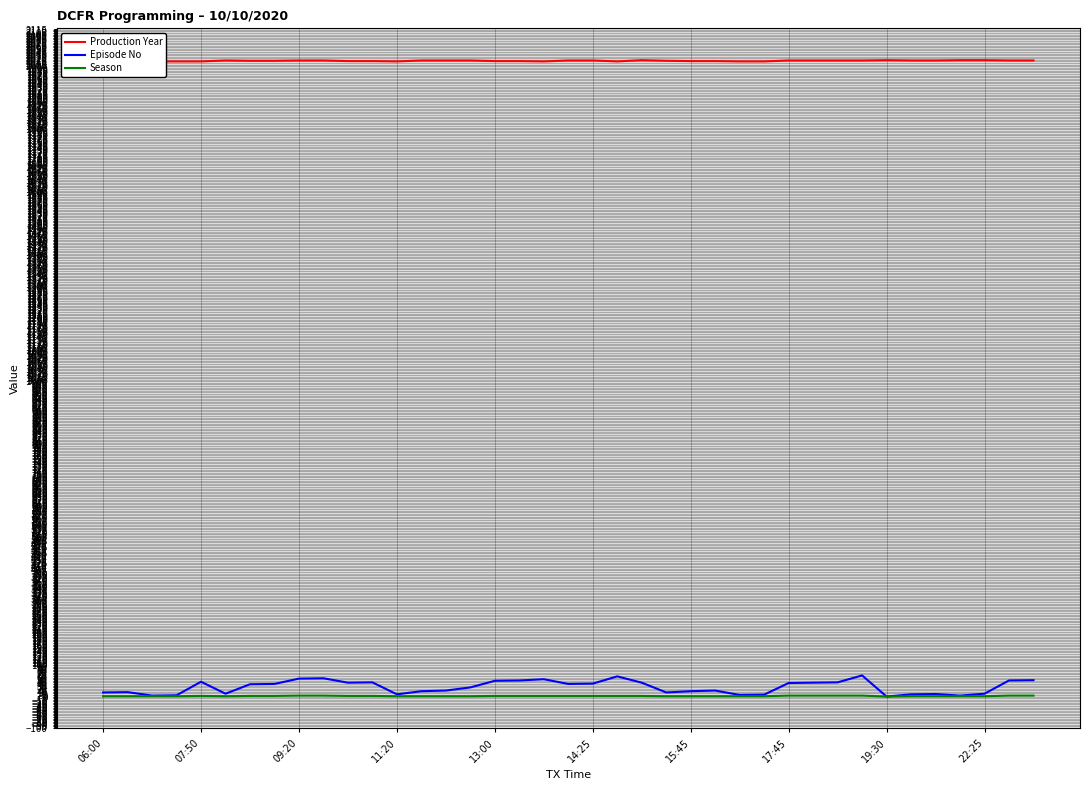

The value of Season at 22:25 is 1. True or false?

False